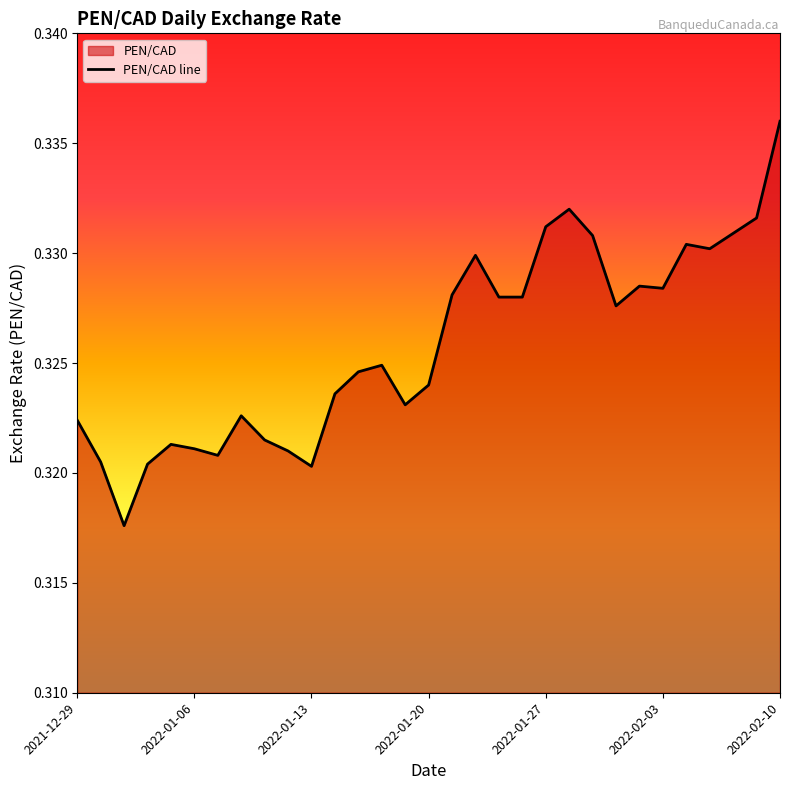

What is the maximum value shown in the chart?

0.3